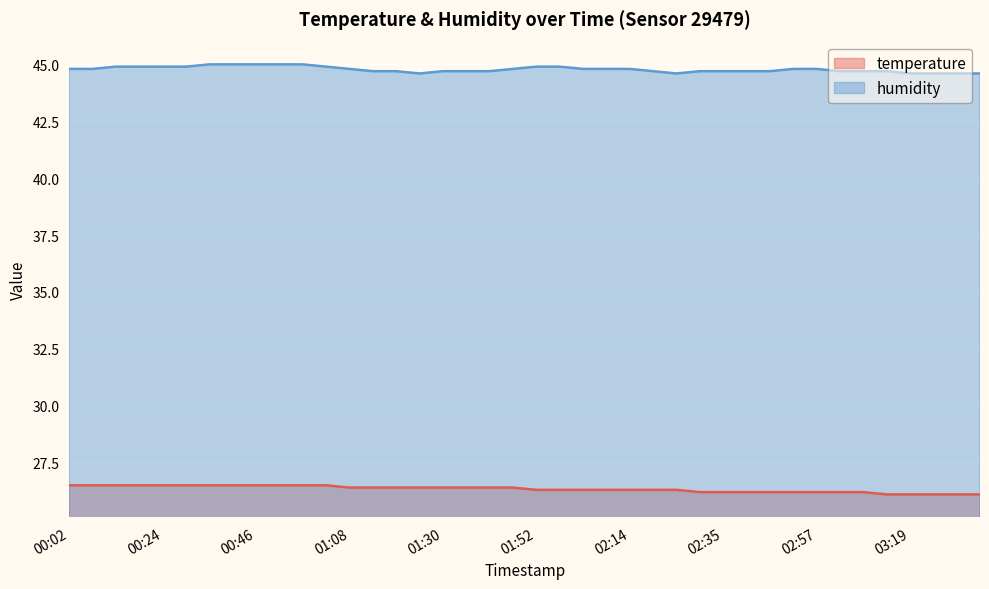

What is the value of the temperature point at the 3rd from the left?

26.5